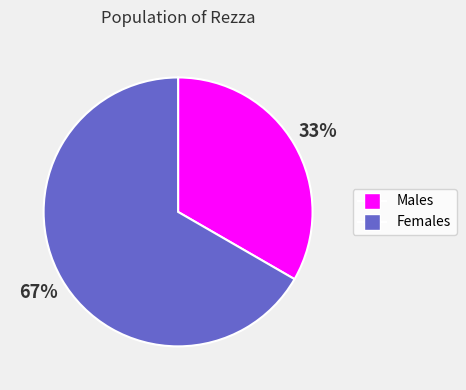

Is there a majority slice in this chart?

Yes